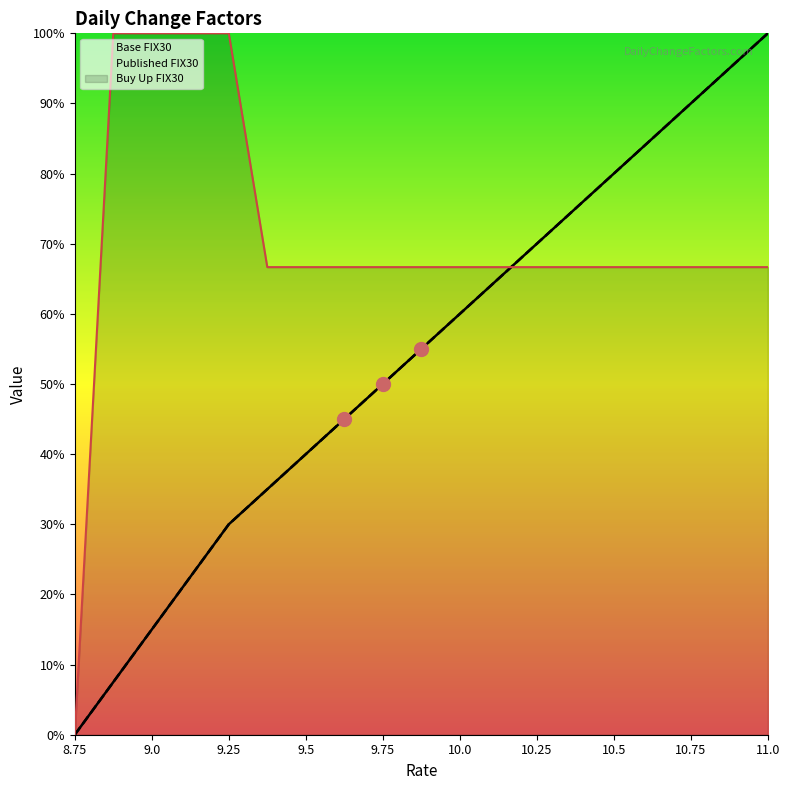

Which series reaches the maximum Y coordinate?

Base FIX30